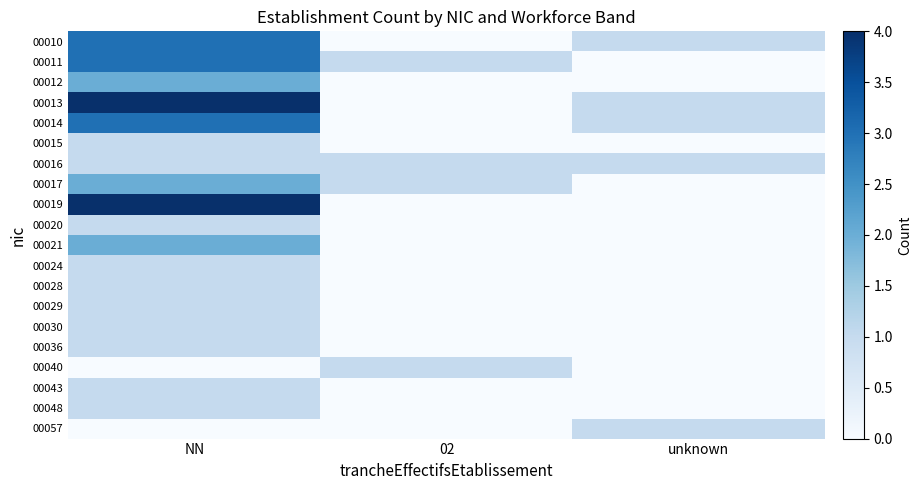

Which series has the largest range (max minus min)?

00013